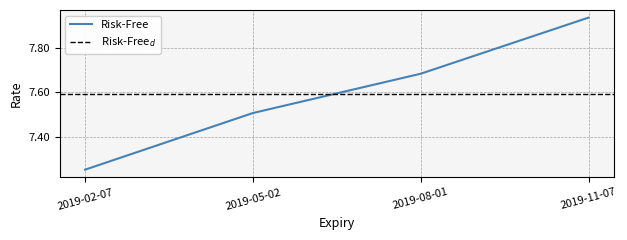

List the labels in order of value, largest first.

2019-11-07, 2019-08-01, 2019-05-02, 2019-02-07